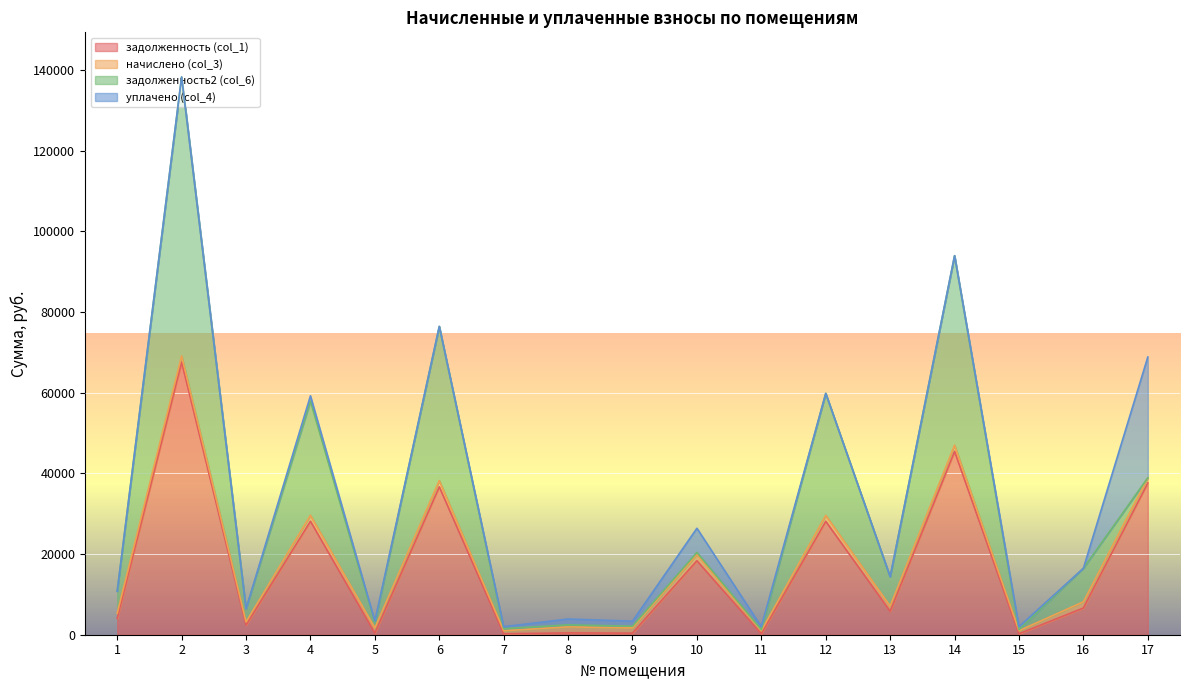

Reading left to right, list all the values displayed in this chart.

задолженность (col_1): 1=4040.0	2=67592.8	3=2401.7	4=28143.8	5=390.1	6=36681.4	7=230.5	8=450.3	9=389.4	10=18349.0	11=231.3	12=28122.5	13=5816.2	14=45456.8	15=231.3	16=6625.3	17=37626.0
начислено (col_3): 1=1300.0	2=1553.3	3=772.8	4=1471.4	5=1294.9	6=1540.5	7=765.1	8=1494.5	9=1292.3	10=1550.8	11=767.7	12=1468.9	13=1289.7	14=1532.8	15=767.7	16=1522.6	17=1274.4
задолженность2 (col_6): 1=5445.1	2=69146.1	3=3237.1	4=28315.2	5=1296.1	6=38222.0	7=510.1	8=498.1	9=430.8	10=516.9	11=255.9	12=30244.1	13=7262.9	14=46989.6	15=255.9	16=8321.3	17=0.0
уплачено (col_4): 1=0.0	2=0.0	3=0.0	4=1300.0	5=390.1	6=0.0	7=485.6	8=1446.6	9=1250.9	10=5977.0	11=743.1	12=0.0	13=0.0	14=0.0	15=743.1	16=0.0	17=29950.5